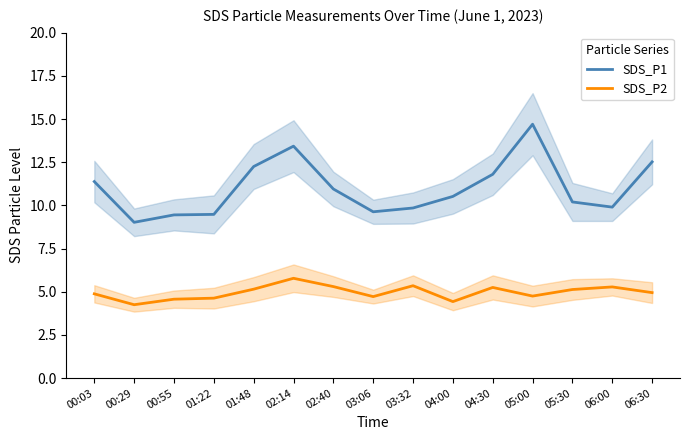

What is the approximate value of SDS_P2 at 05:00?

4.8